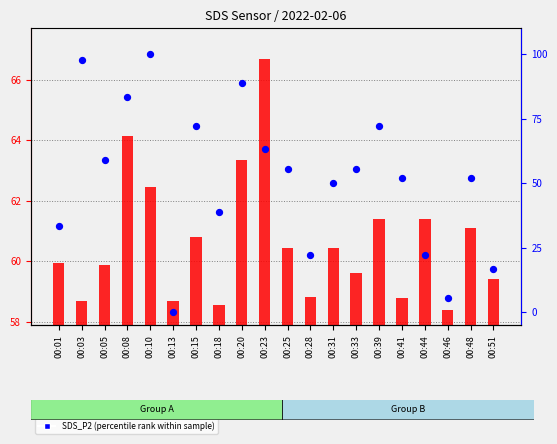

At which category is the sum across all series the highest?

00:10